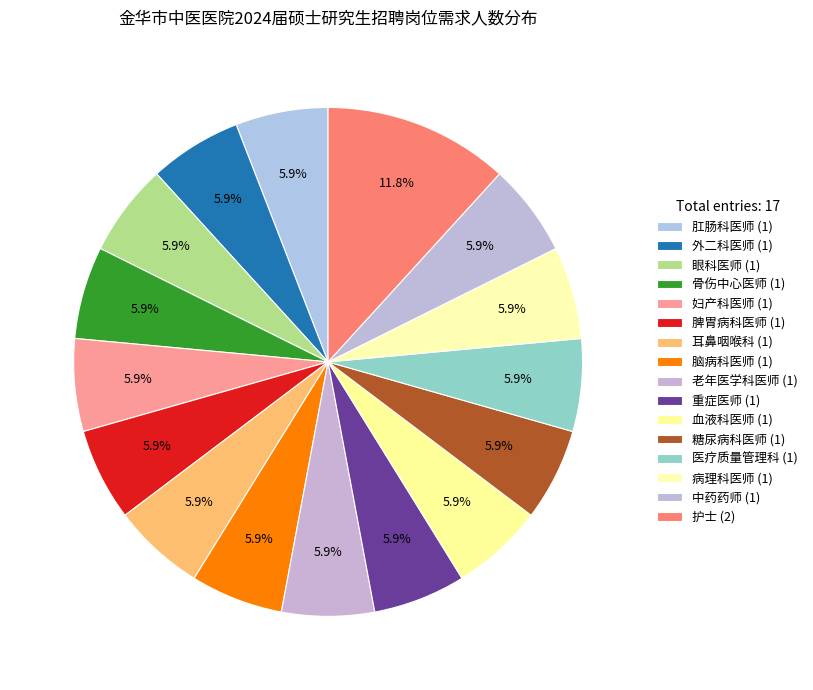

To the nearest percent, what percentage of the pie is 骨伤中心医师?

6%